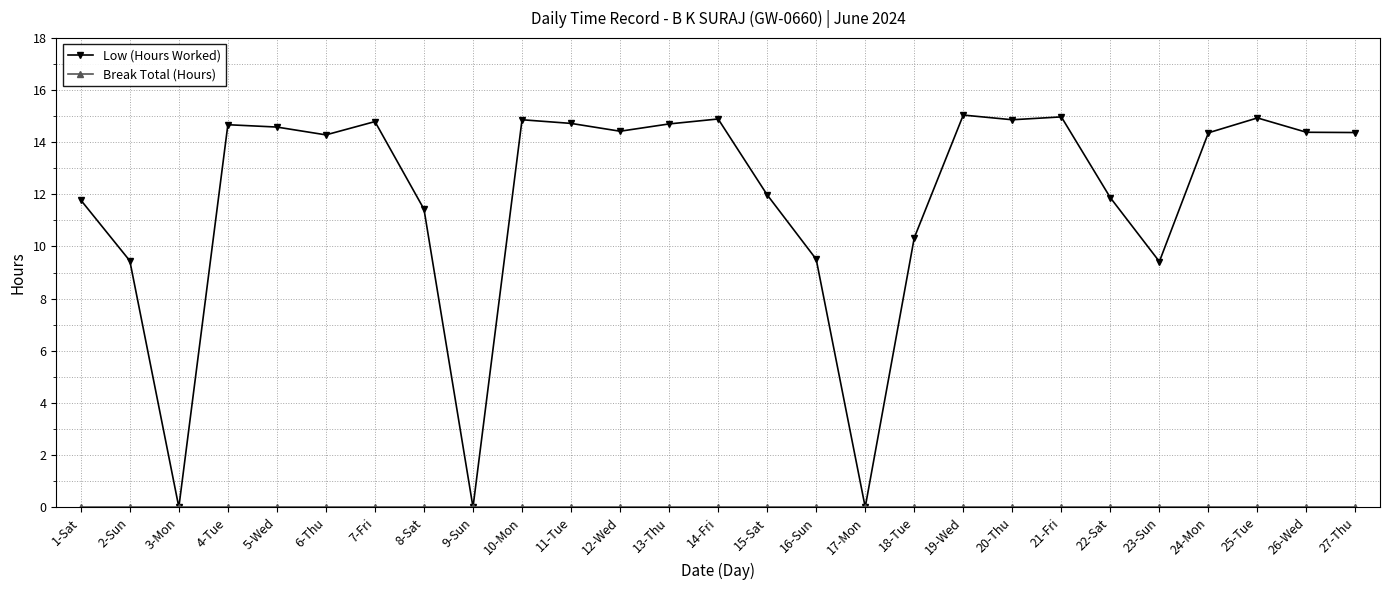

Which series has the largest range (max minus min)?

Low (Hours Worked)